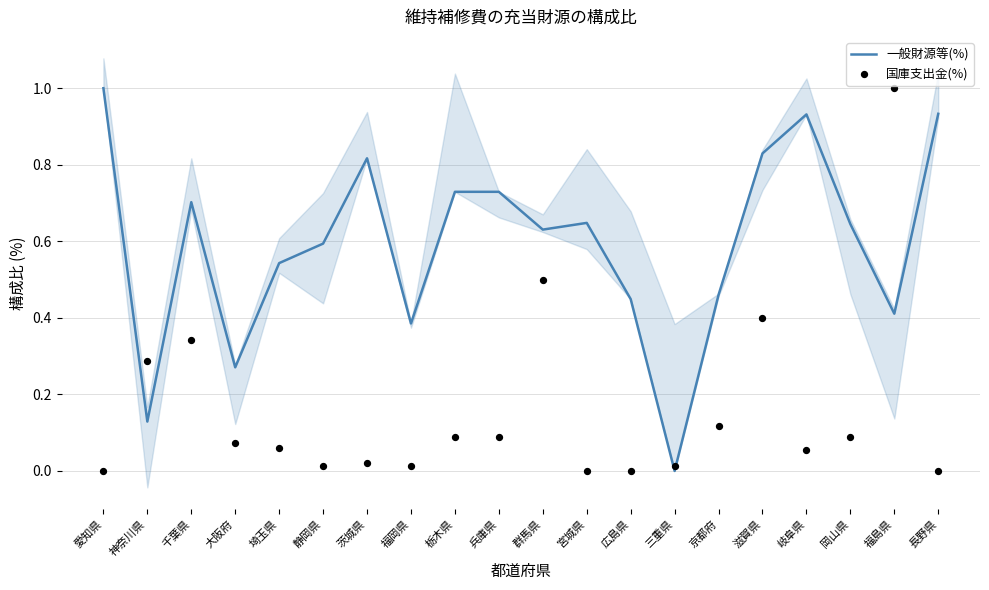

Which series has the largest Y range (max minus min)?

一般財源等(%)